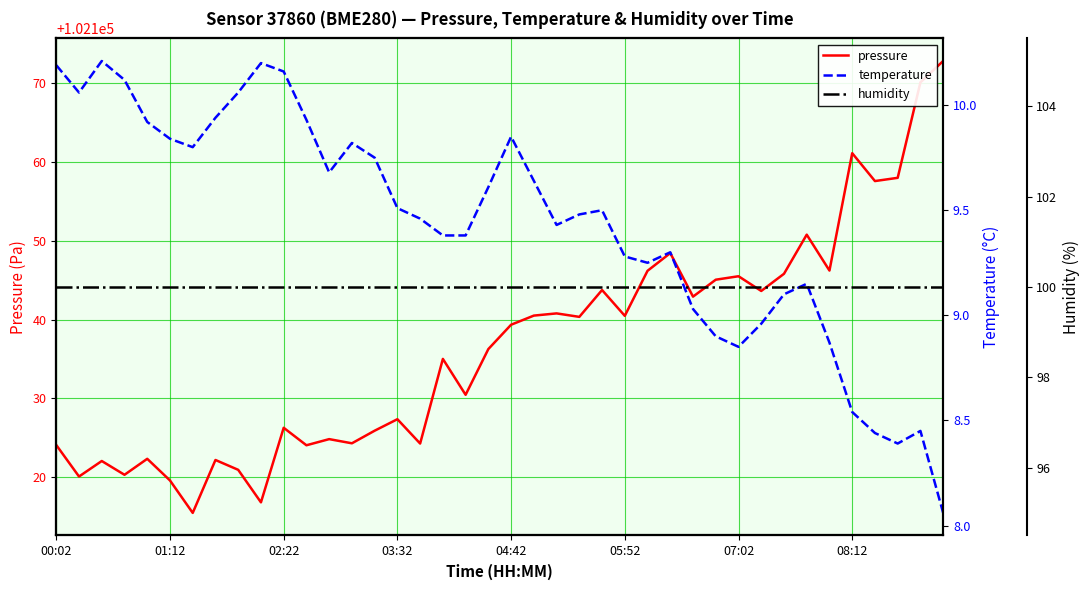

What is the total value across all series at 00:02?

102234.2